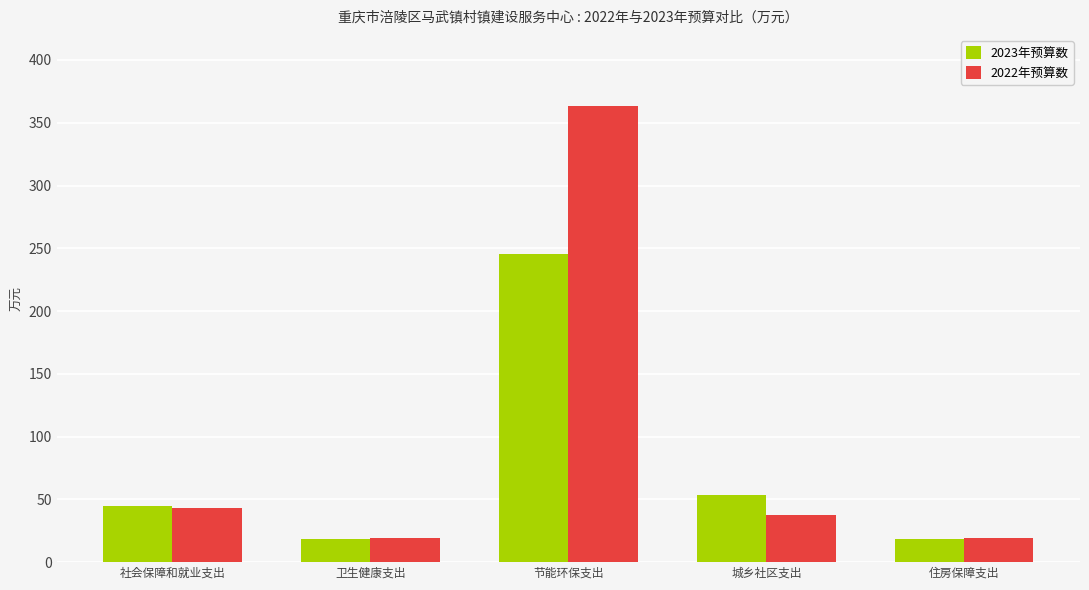

True or false: 2022年预算数 has a value of 19.1 at 住房保障支出.

True